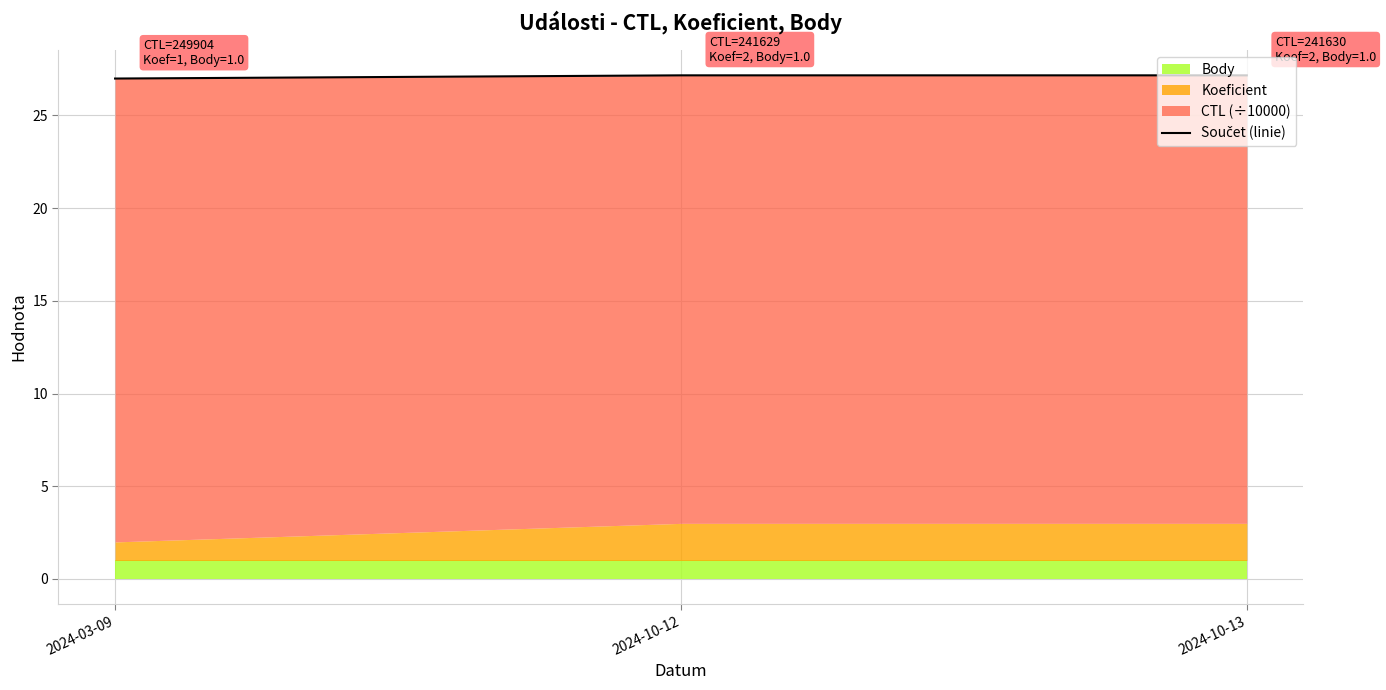

Does the chart display data point markers on the line(s)?

No